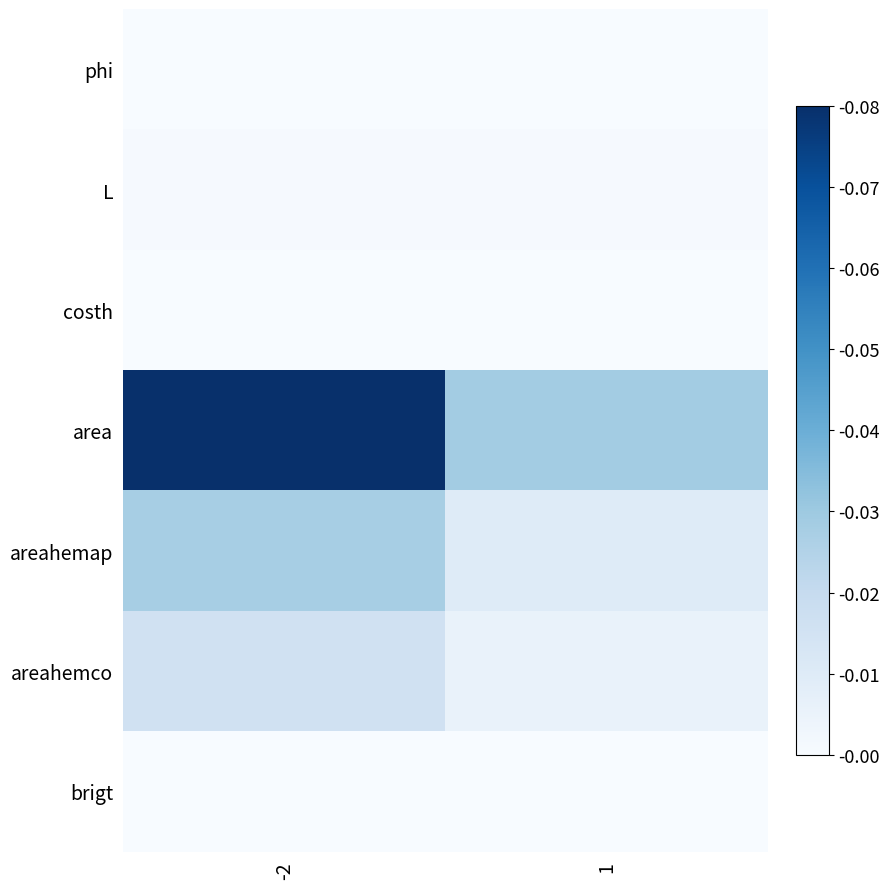

Which label corresponds to the largest value in the chart?

-2